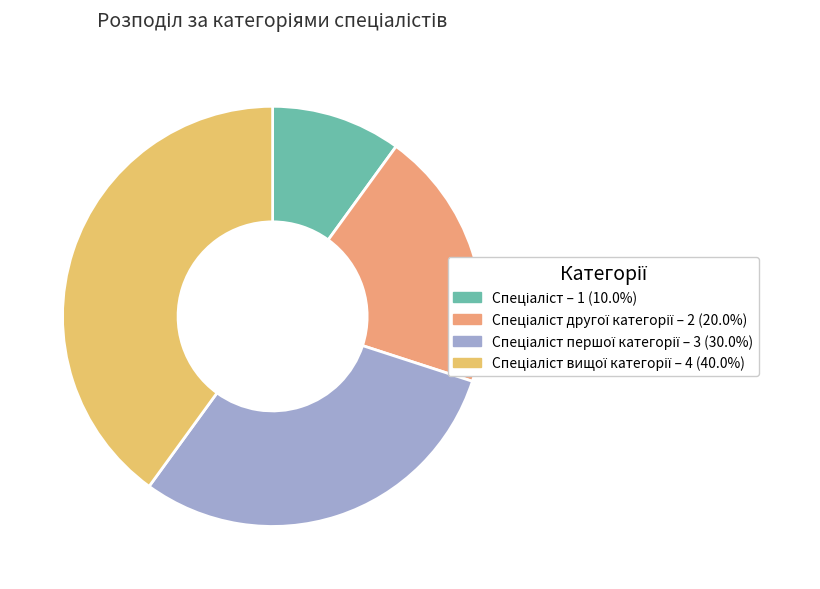

Is there any slice that represents more than half of the pie?

No